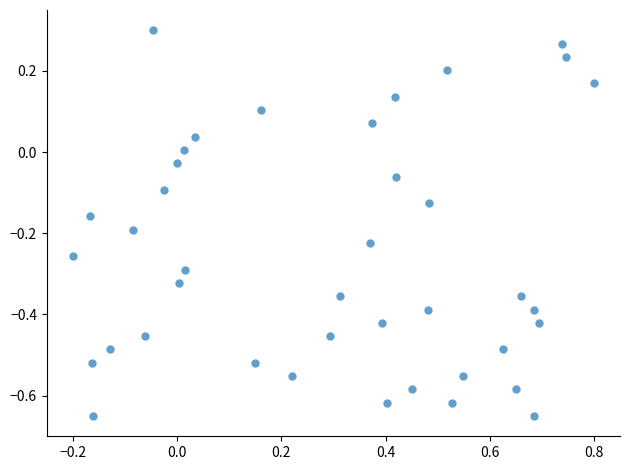

What is the range of X values (max minus min)?

1.0